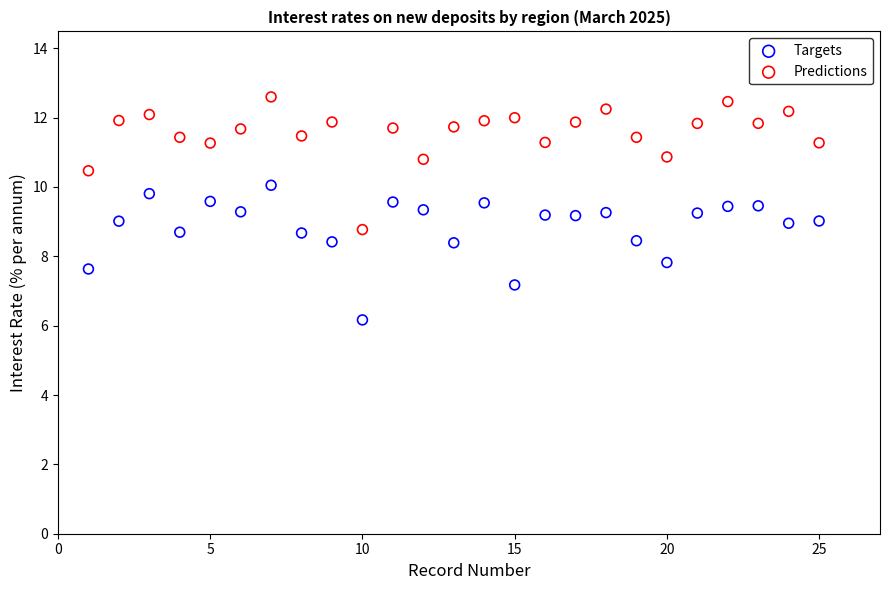

Across all data points, what is the range of X values (max minus min)?

24.0